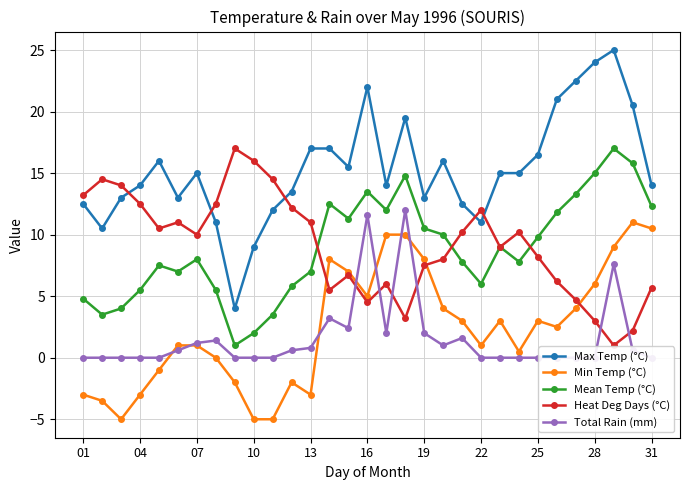

True or false: Min Temp (°C) and Mean Temp (°C) cross at least once.

False